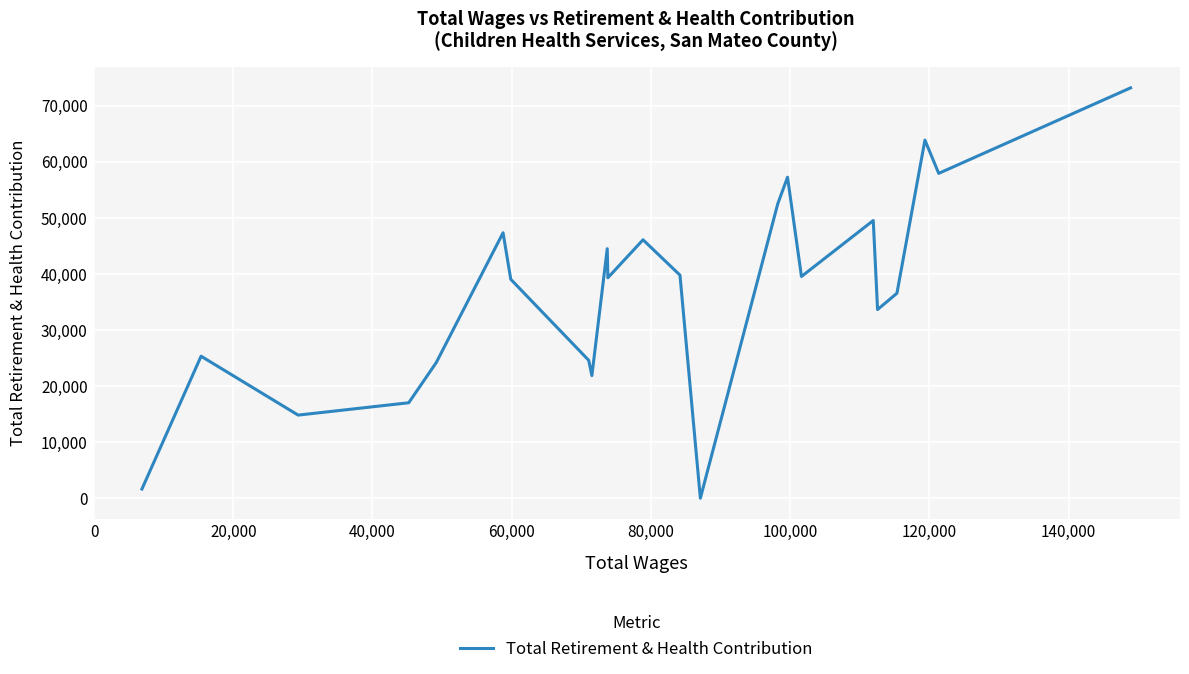

What is the greatest value displayed?

73151